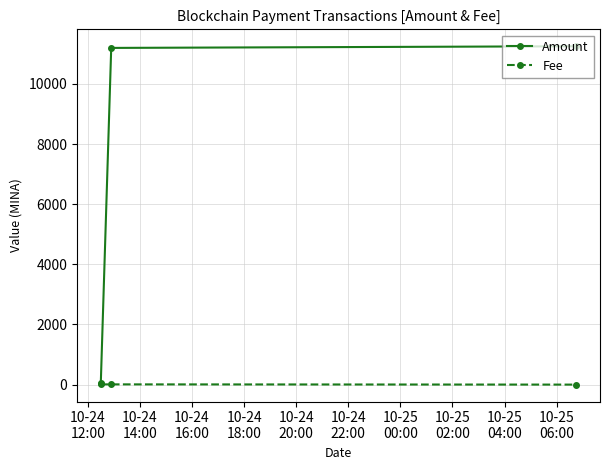

Which series has the largest total across all categories?

Amount